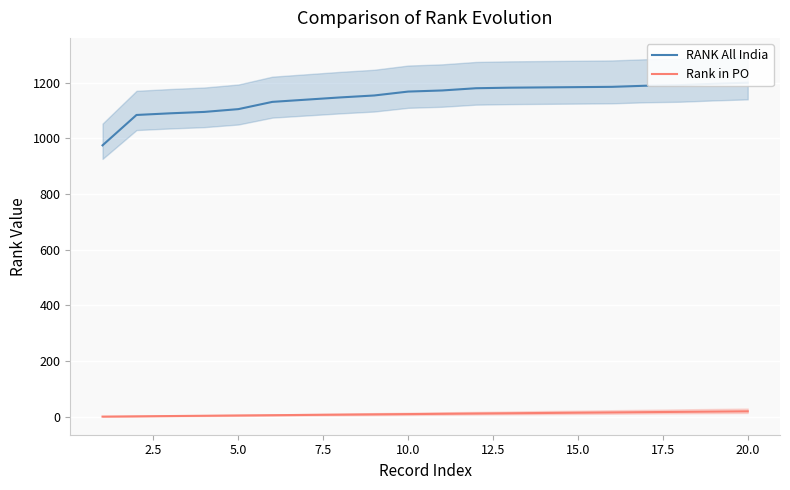

What is the value of the RANK All India point at the 5th from the left?

1105